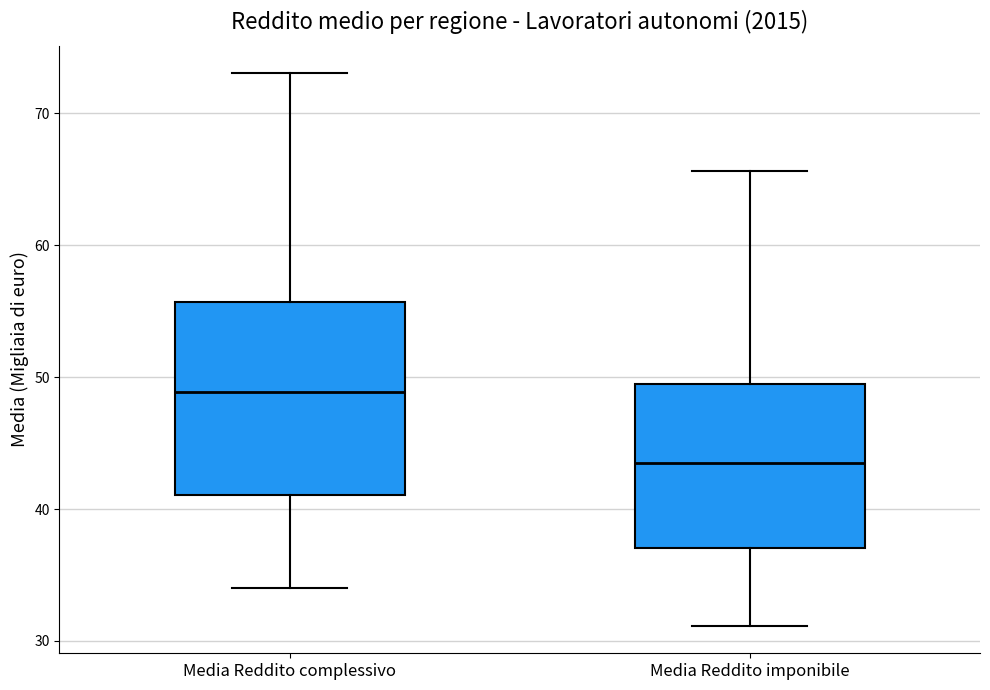

Where does the lower whisker of the box for Media Reddito imponibile end on the y-axis? The values are not printed on the chart, so give them approximately, as read against the axis.

31